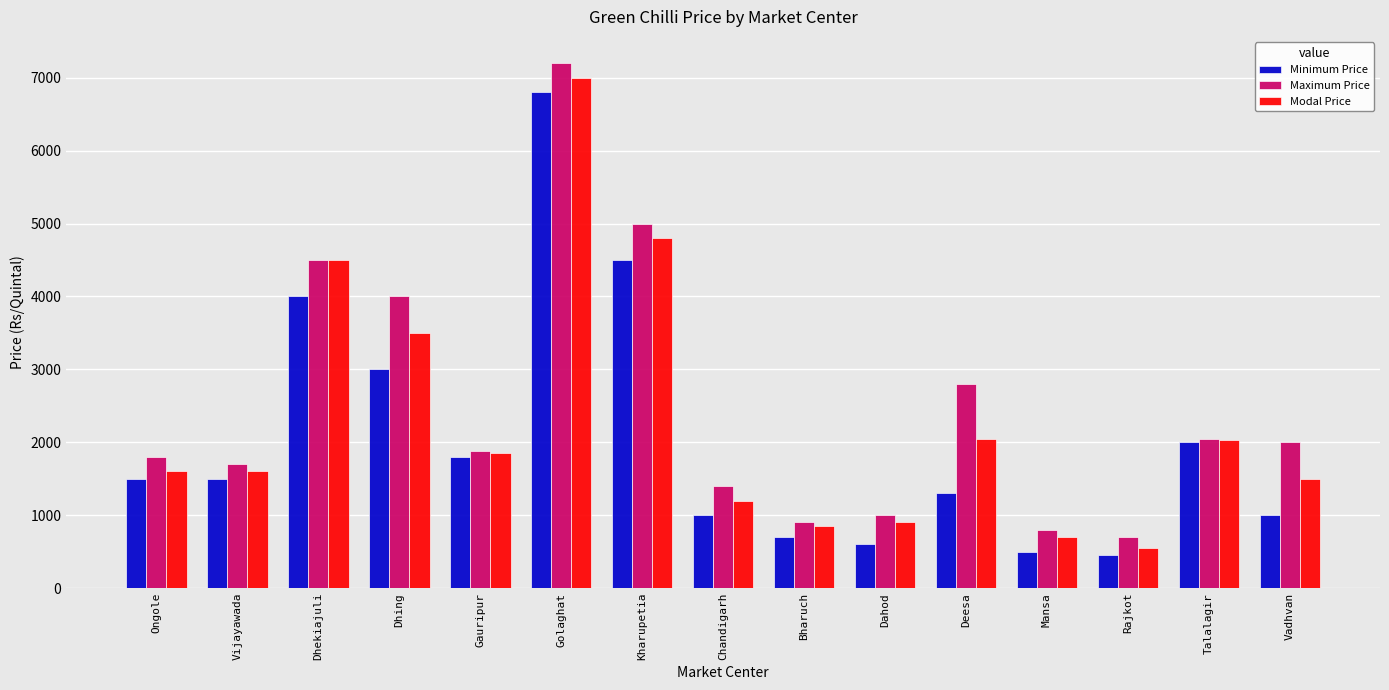

List the series in order of their overall mean, highest first.

Maximum Price, Modal Price, Minimum Price